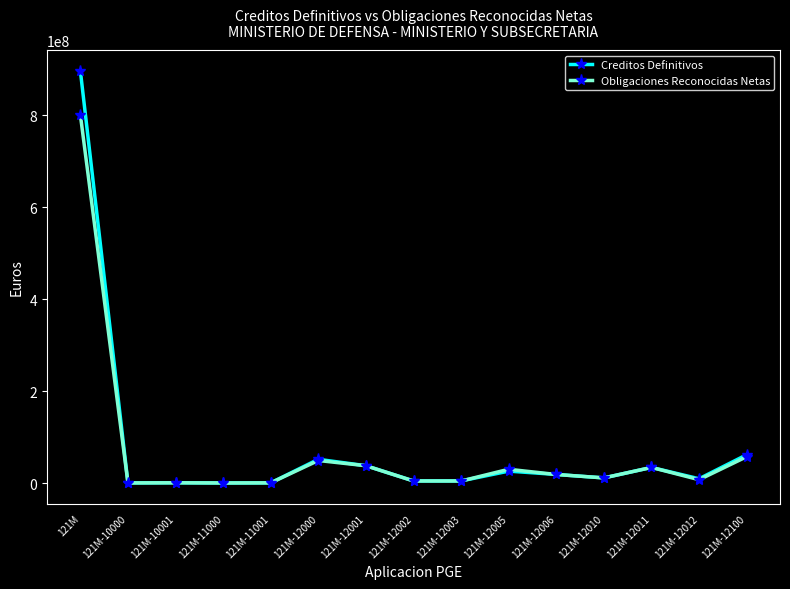

What is the difference between the Obligaciones Reconocidas Netas values at 121M and 121M-12006?

783022439.6